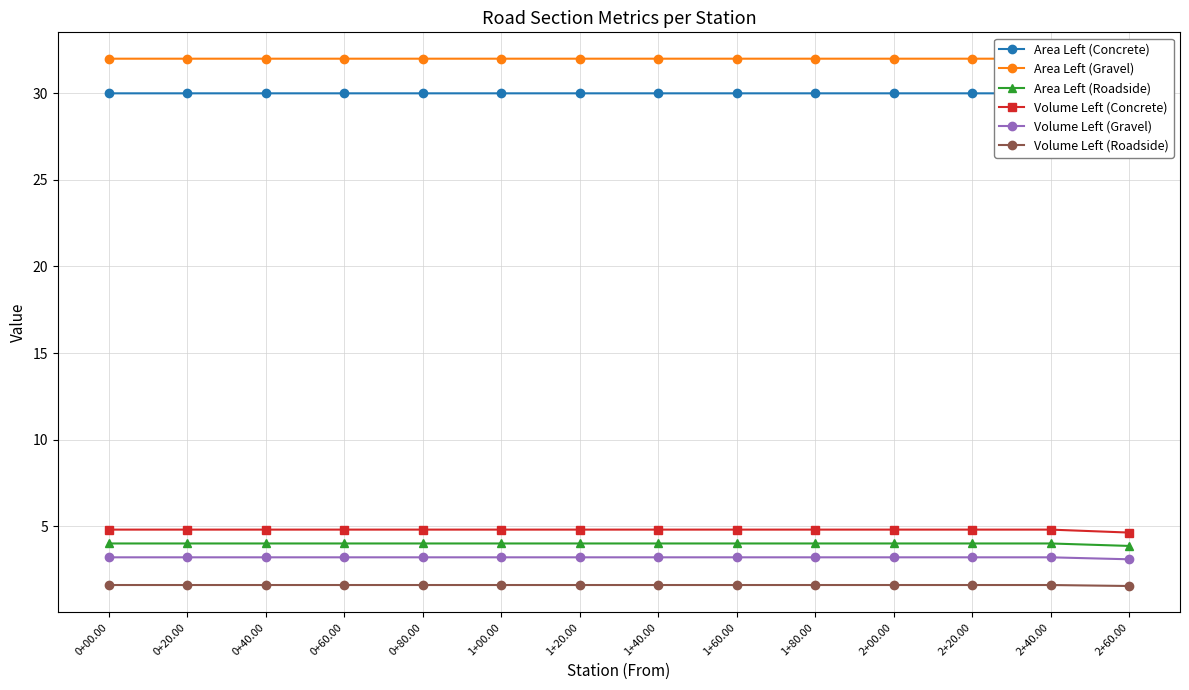

What are all the series names shown in the legend?

Area Left (Concrete), Area Left (Gravel), Area Left (Roadside), Volume Left (Concrete), Volume Left (Gravel), Volume Left (Roadside)